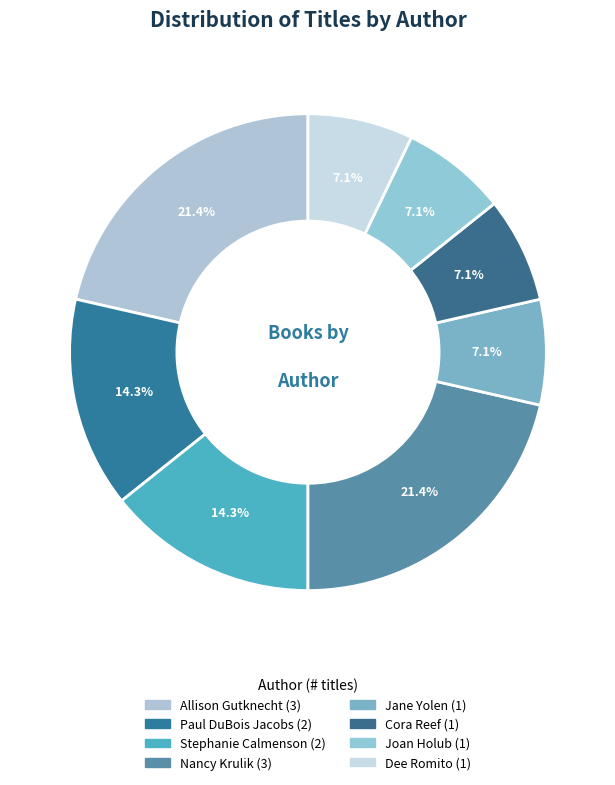

Which has a higher value, Paul DuBois Jacobs or Cora Reef?

Paul DuBois Jacobs